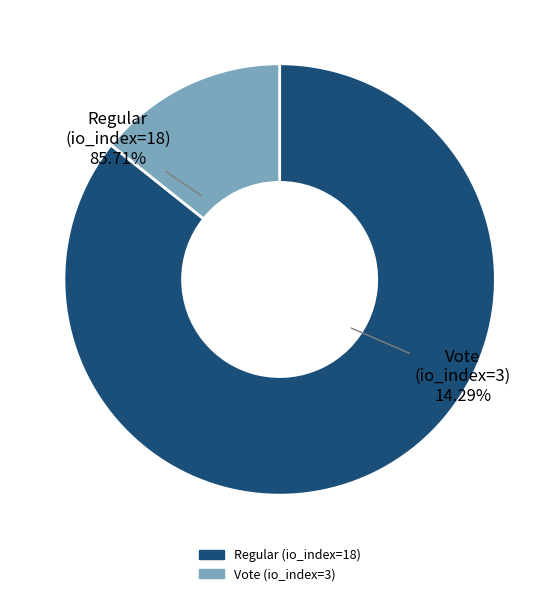

Which slice is the largest?

Regular (io_index=18)